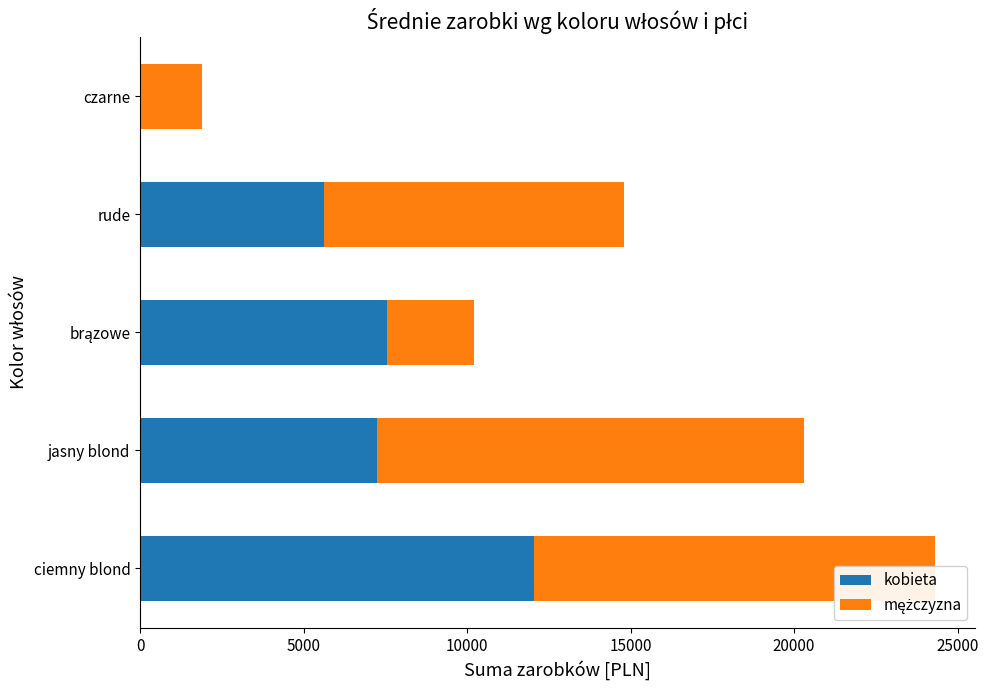

What is the maximum value for kobieta?

12047